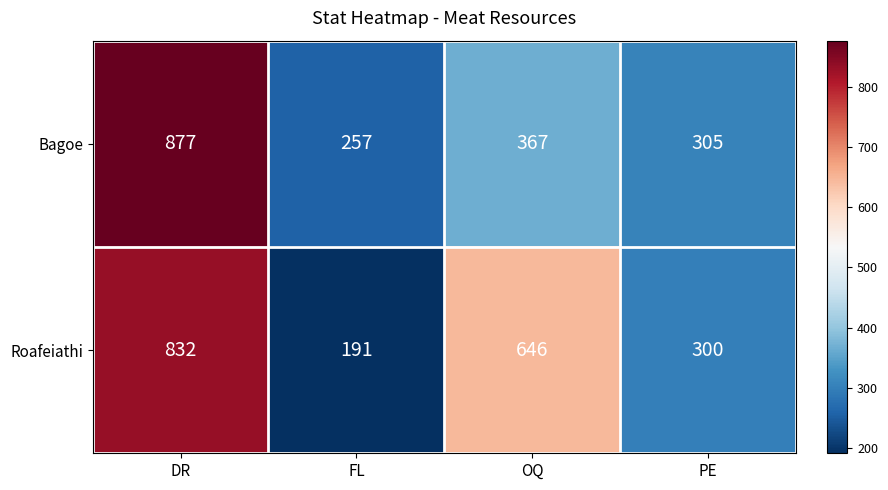

At which label does Roafeiathi first exceed 646?

DR